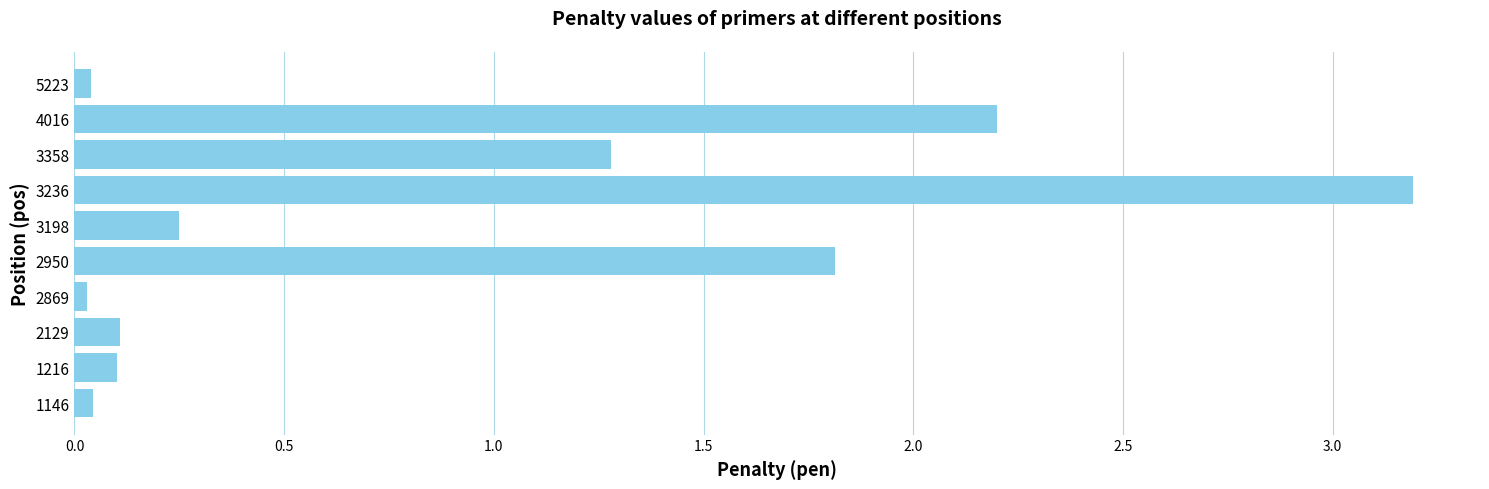

What is the maximum value shown in the chart?

3.2